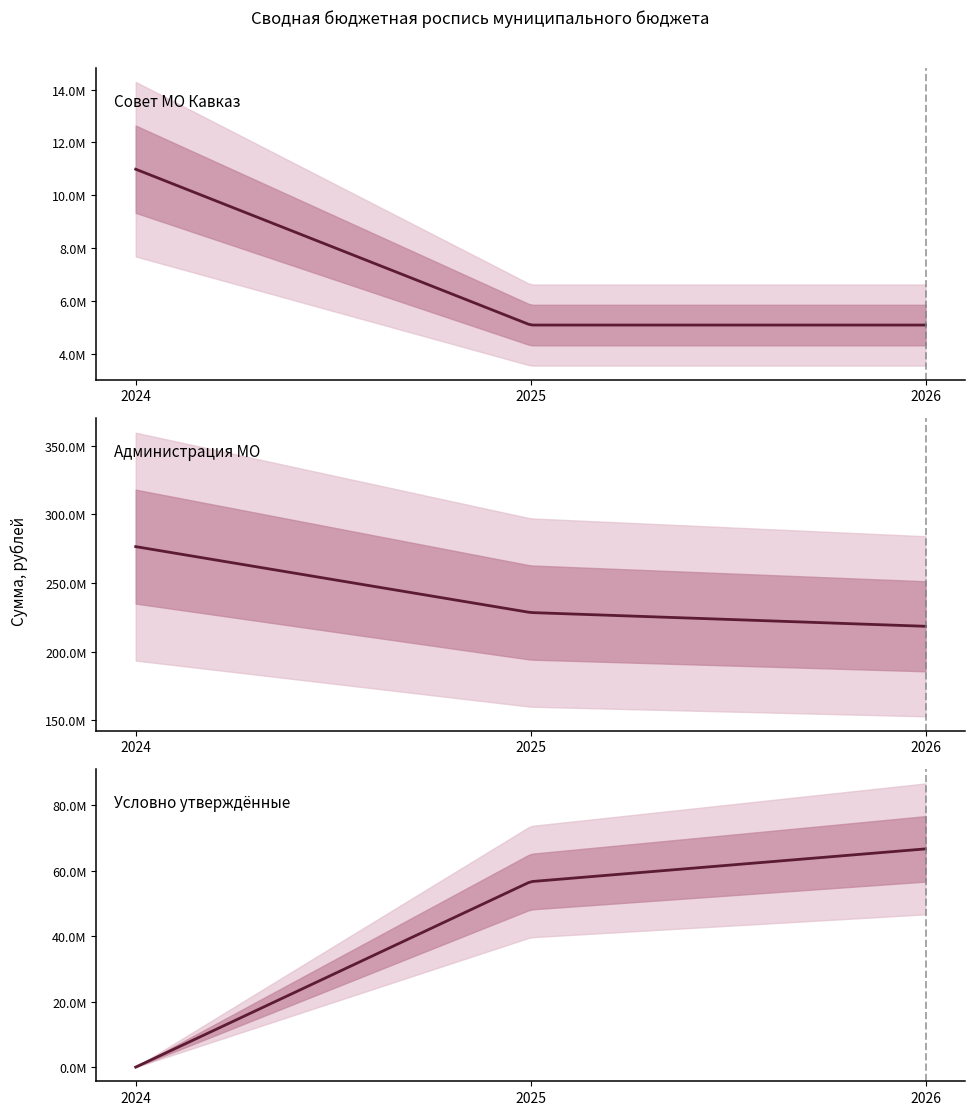

List the labels in order of Администрация МО value, largest first.

2024, 2025, 2026